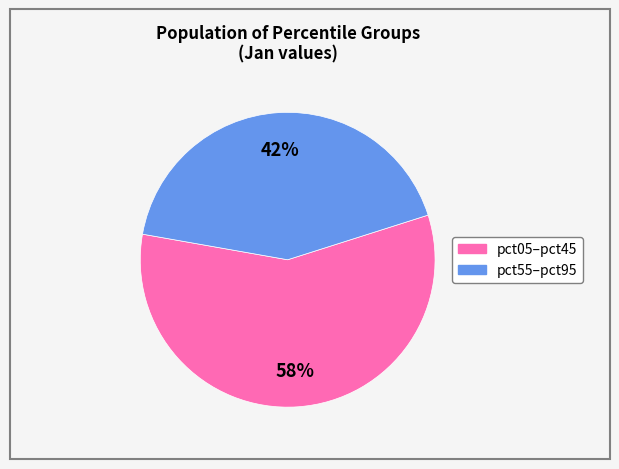

To the nearest percent, what is the average slice percentage?

50%